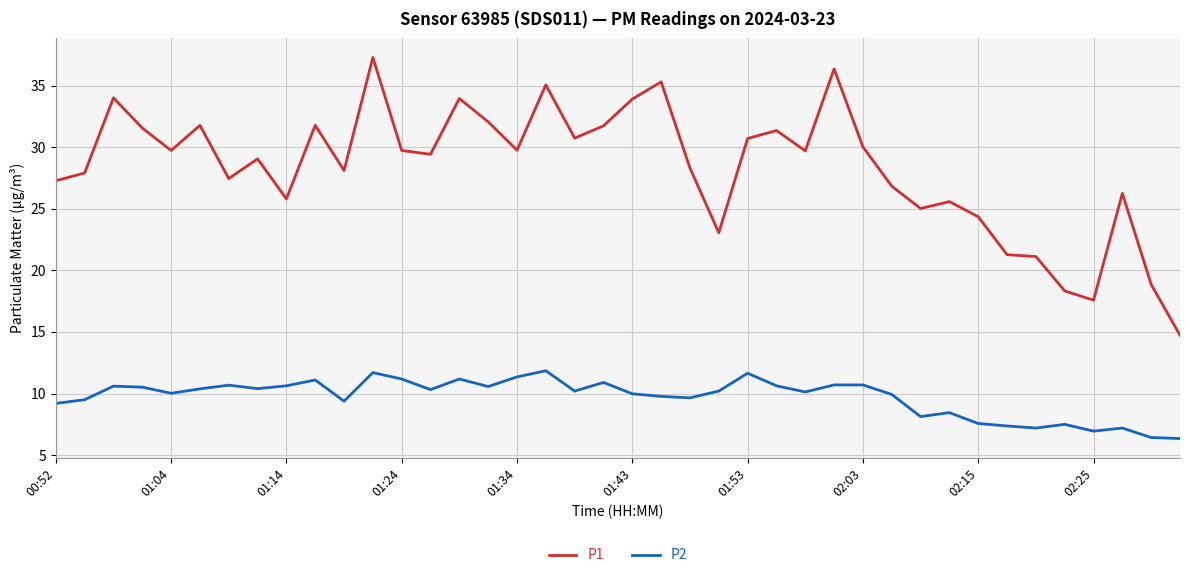

Which series has the largest range (max minus min)?

P1